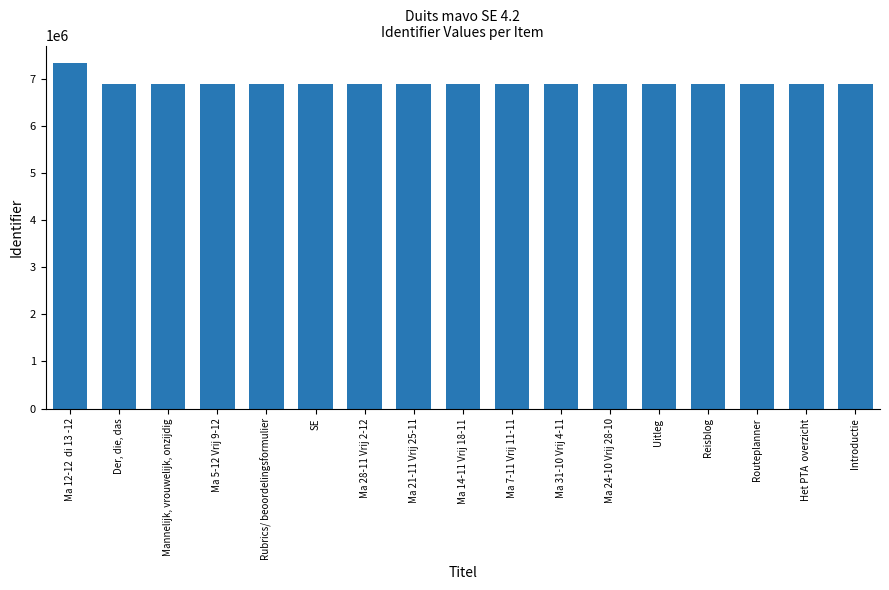

Rank the categories by value from highest to lowest.

Ma 12-12  di 13 -12, Der, die, das, Mannelijk, vrouwelijk, onzijdig, Ma 5-12 Vrij 9-12, Rubrics/ beoordelingsformulier, SE, Ma 28-11 Vrij 2-12, Ma 21-11 Vrij 25-11, Ma 14-11 Vrij 18-11, Ma 7-11 Vrij 11-11, Ma 31-10 Vrij 4-11, Ma 24-10 Vrij 28-10, Uitleg , Reisblog, Routeplanner, Het PTA  overzicht, Introductie